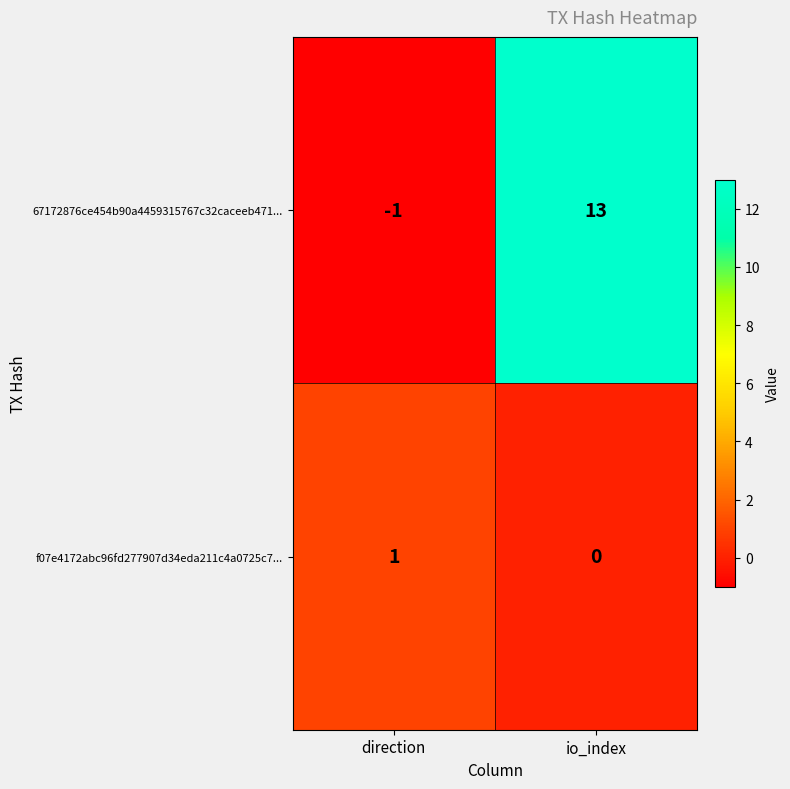

What is the total value across all series at io_index?

13